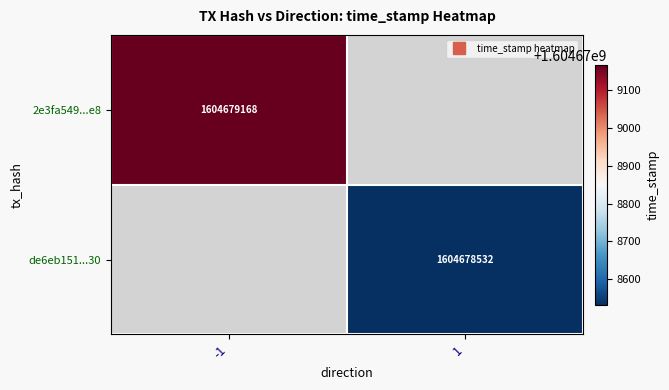

Which series has the largest total across all categories?

2e3fa549dc46f25cb2a29e4db8a74aedef95de8